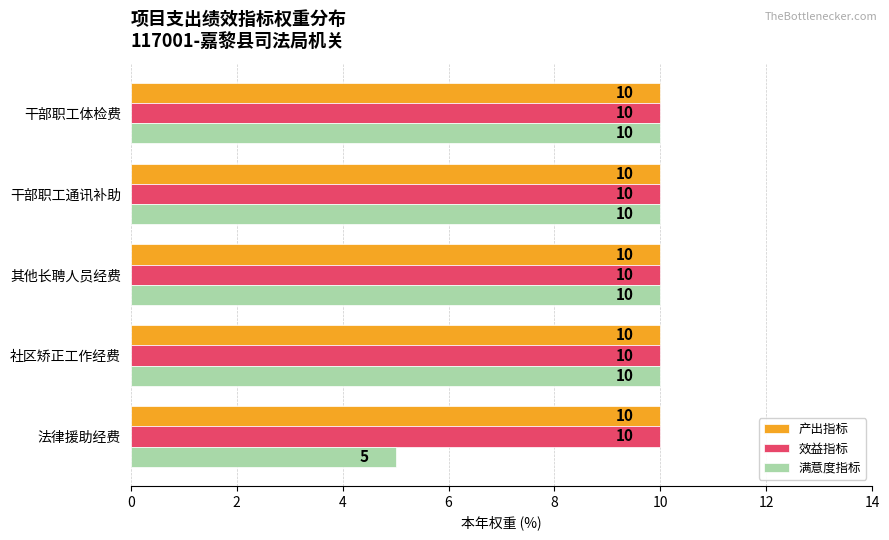

The value of 产出指标 at 其他长聘人员经费 is 10. True or false?

True